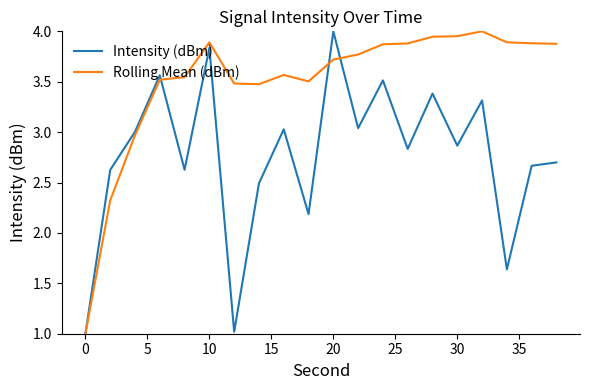

Which series has the largest total across all categories?

Rolling Mean (dBm)